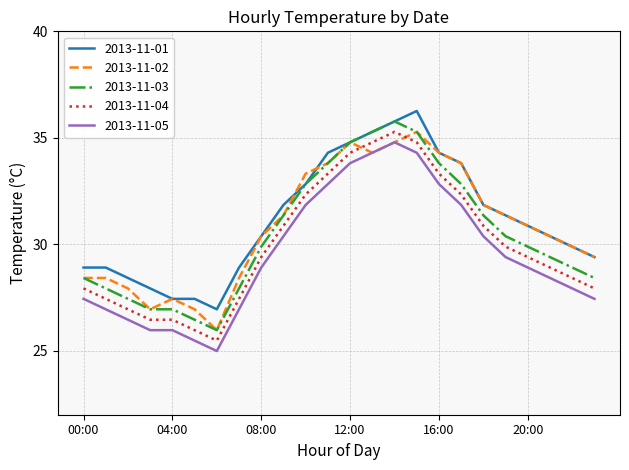

True or false: 2013-11-04 and 2013-11-03 cross at least once.

False